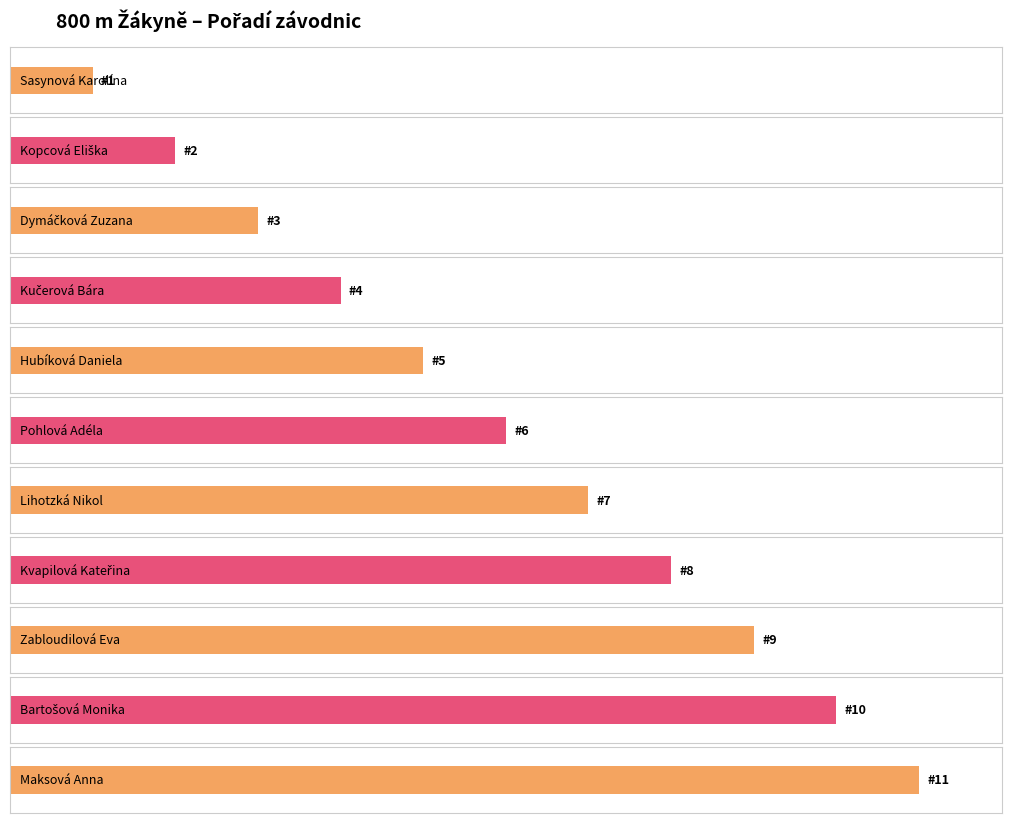

Reading left to right, extract all data points from this chart.

1	2	3	4	5	6	7	8	9	10	11